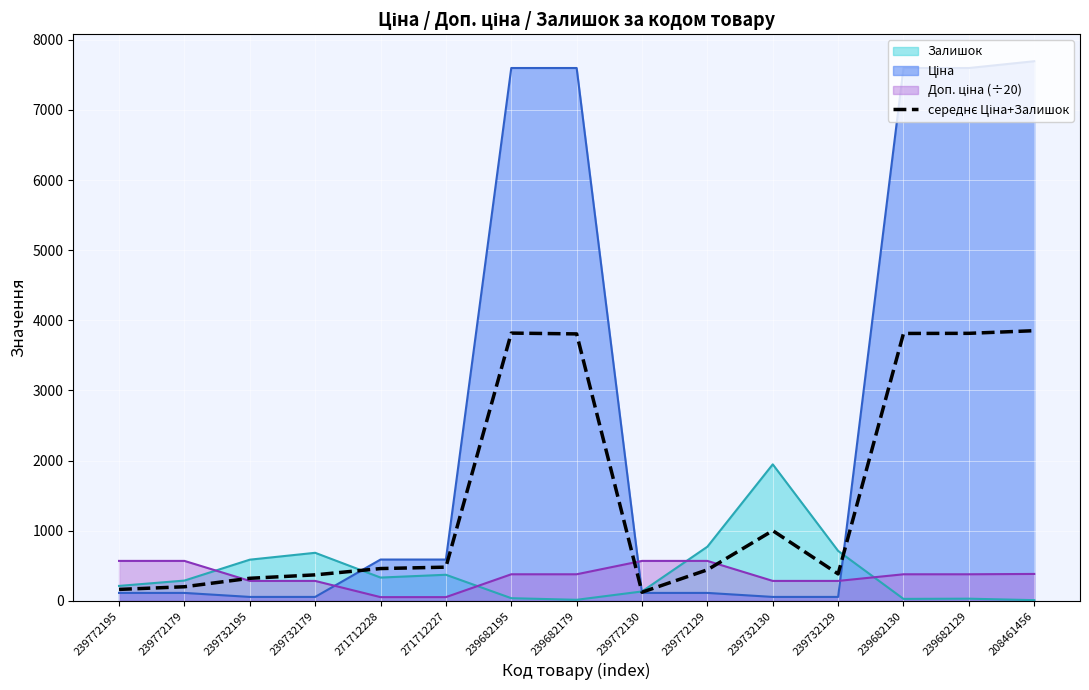

Does the chart display data point markers on the line(s)?

No